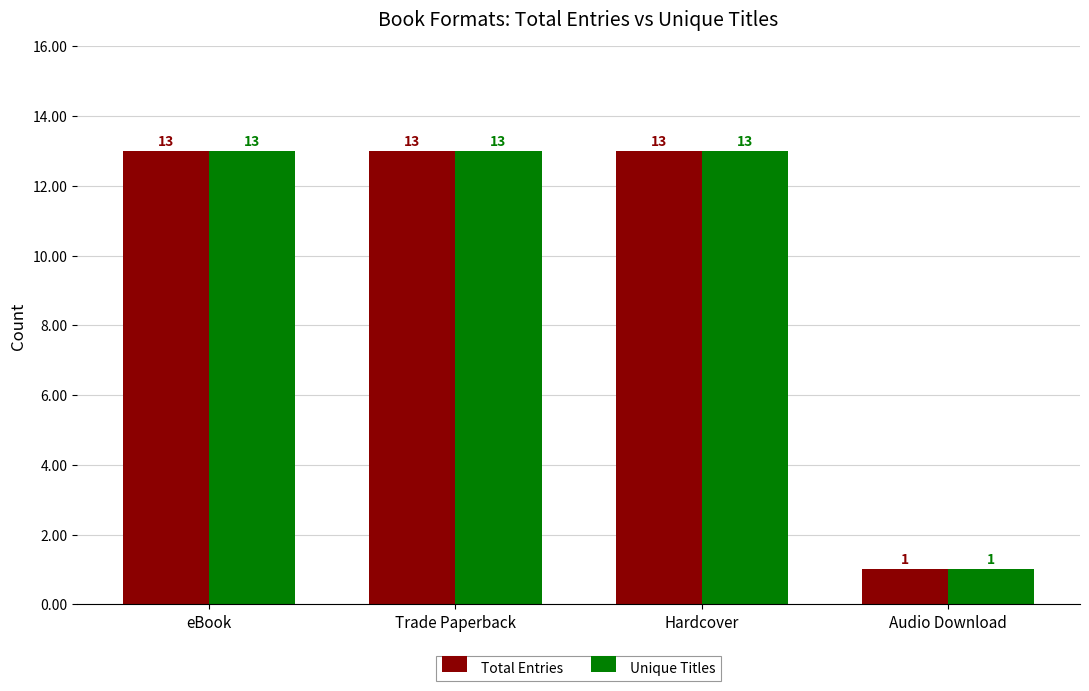

The value of Unique Titles at Trade Paperback is 13. True or false?

True